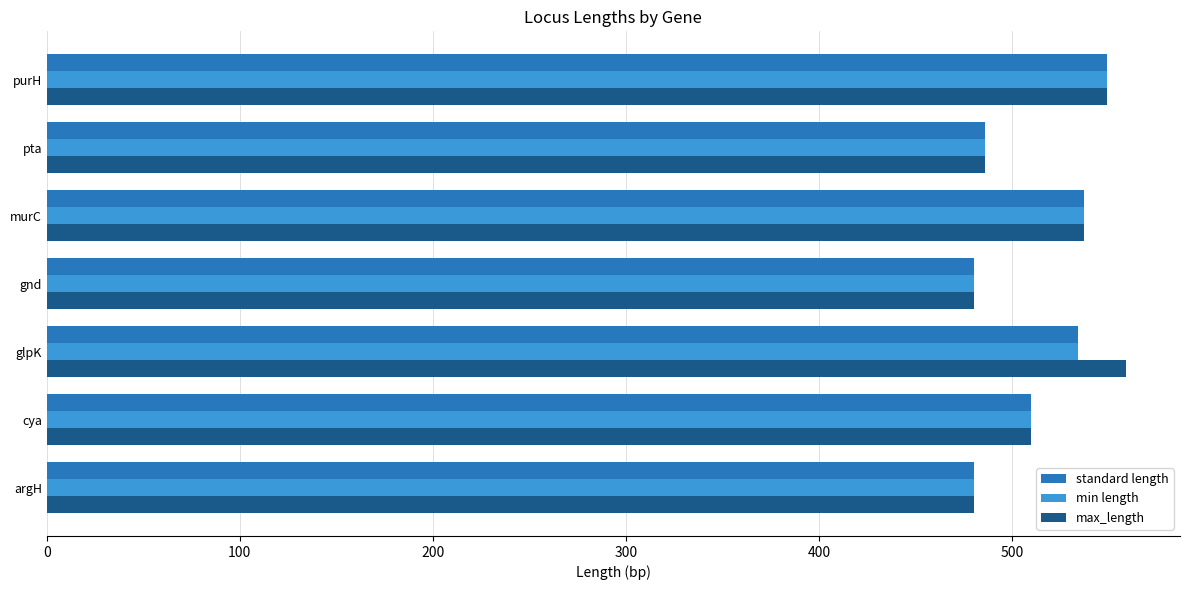

The value of max_length at glpK is 559. True or false?

True